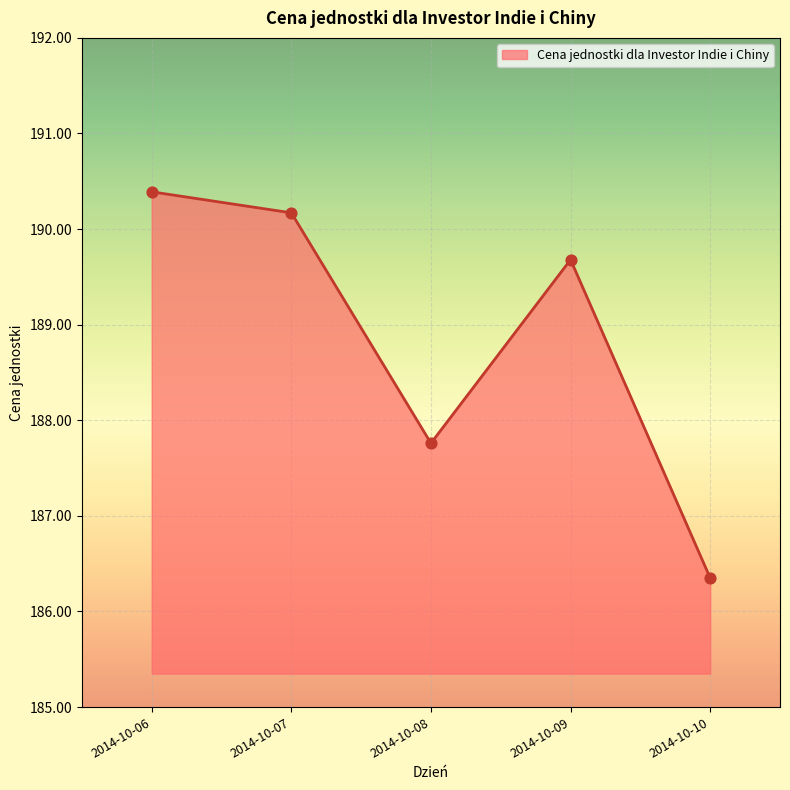

What is the change in value from 2014-10-06 to 2014-10-10?

-4.0